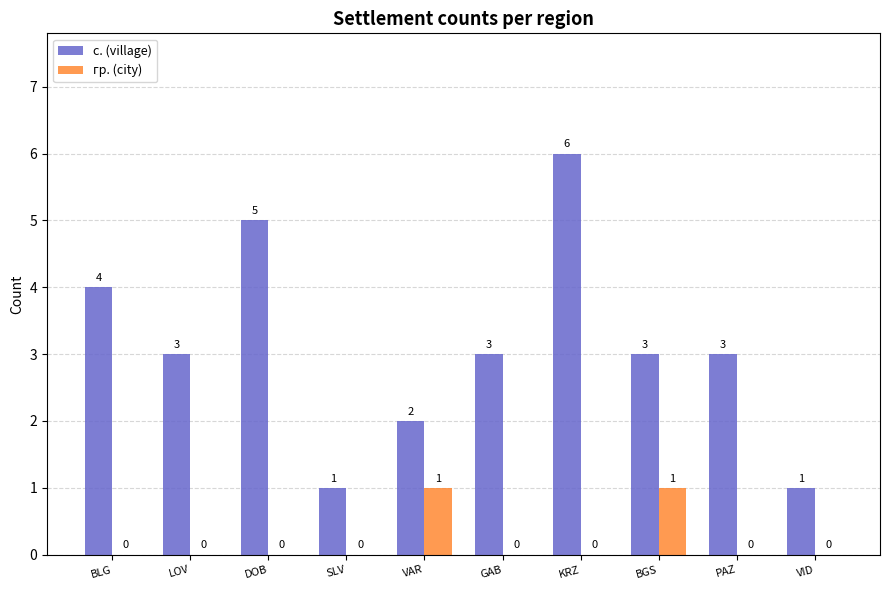

How many с. (village) values are between 2 and 4?

6